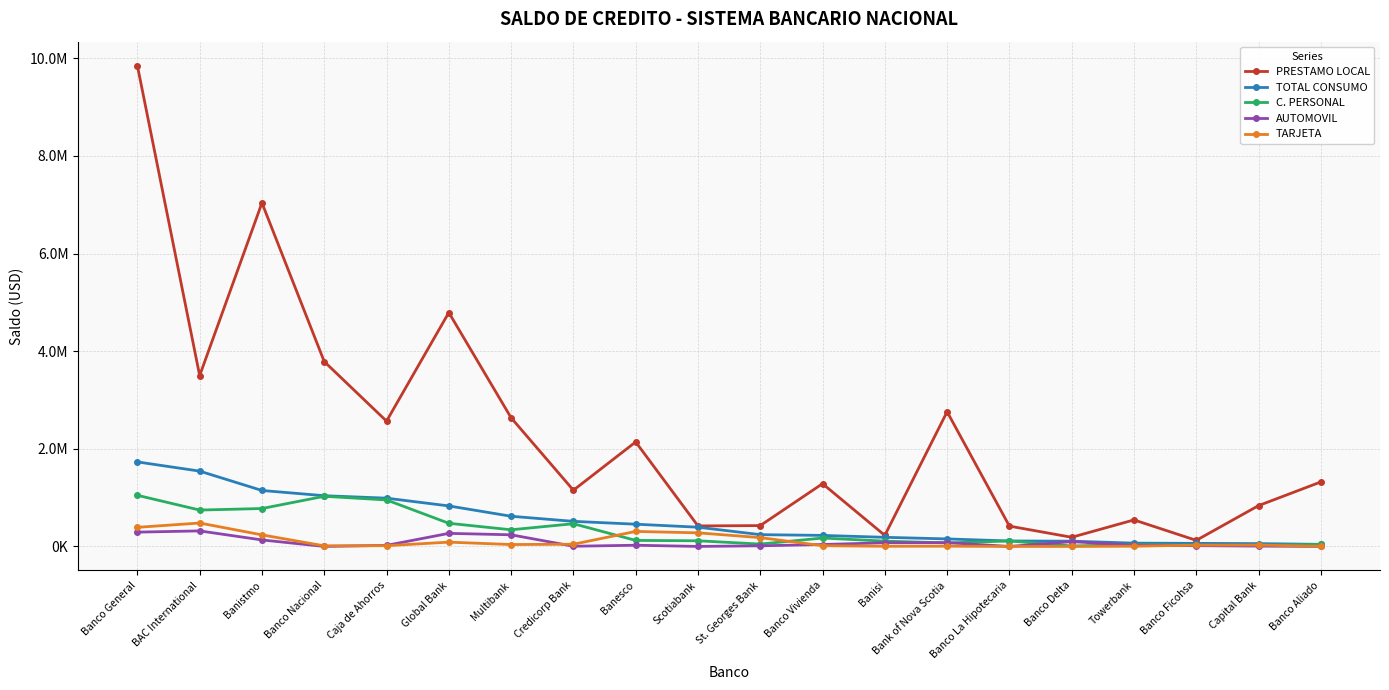

At which category does TARJETA reach its first local peak?

BAC International